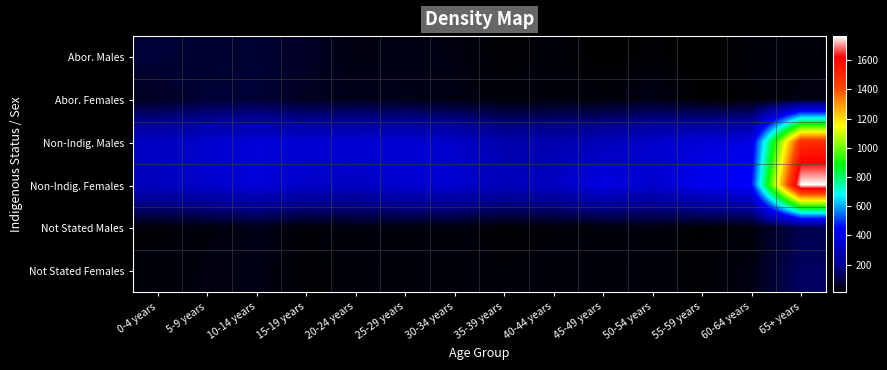

What is the spread (max minus min) of values at 15-19 years?

338